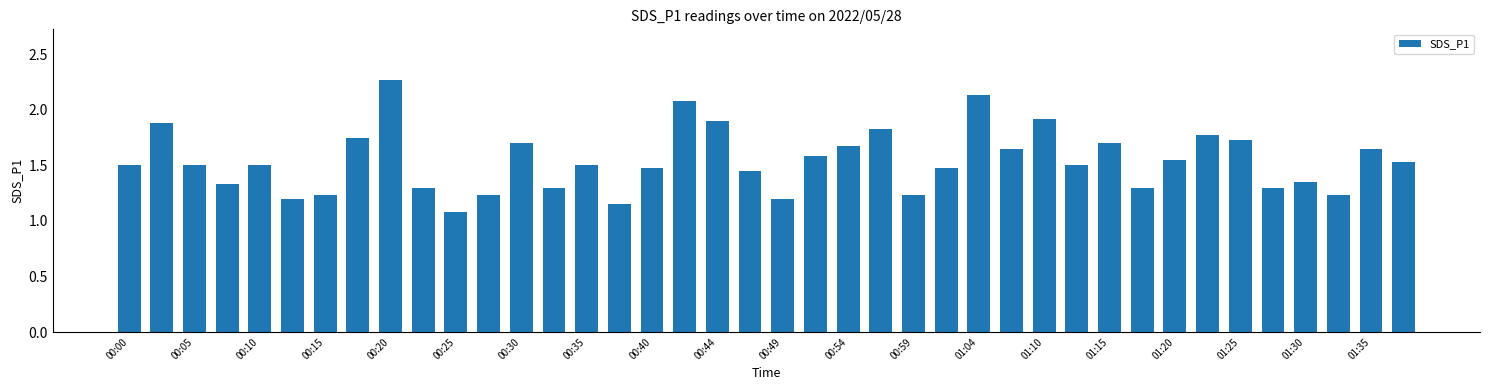

What is the sum of all values?

61.6